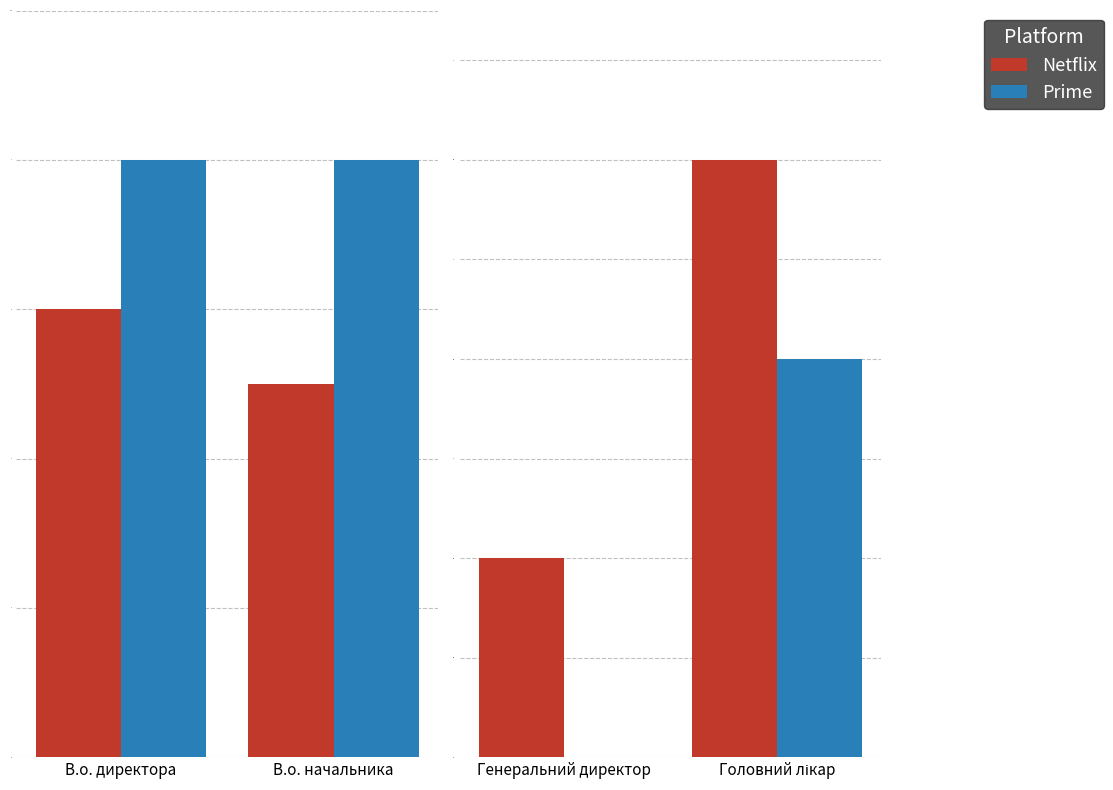

What is the approximate value of Prime at Головний лікар?

2